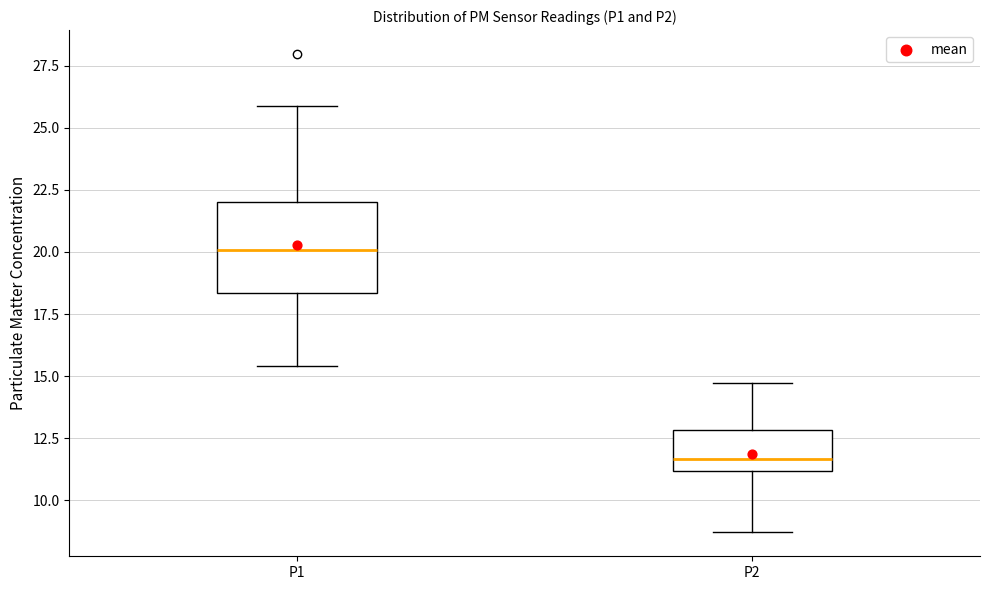

Reading left to right, read every box against the y-axis: the position of its median line, the range the box covers, and the ends of its whiskers. The values are not printed on the chart, so give them approximately, as read against the axis.

P1: median 20.0, box 18.5 to 22.0, whiskers 15.5 to 26.0
P2: median 11.5, box 11.0 to 13.0, whiskers 8.5 to 14.5